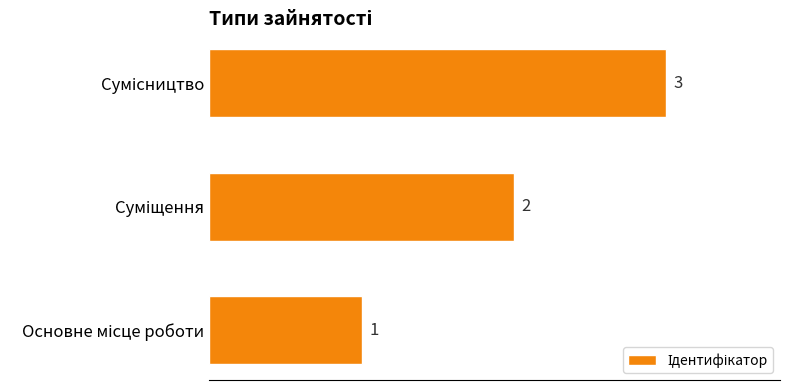

What is the maximum value shown in the chart?

3